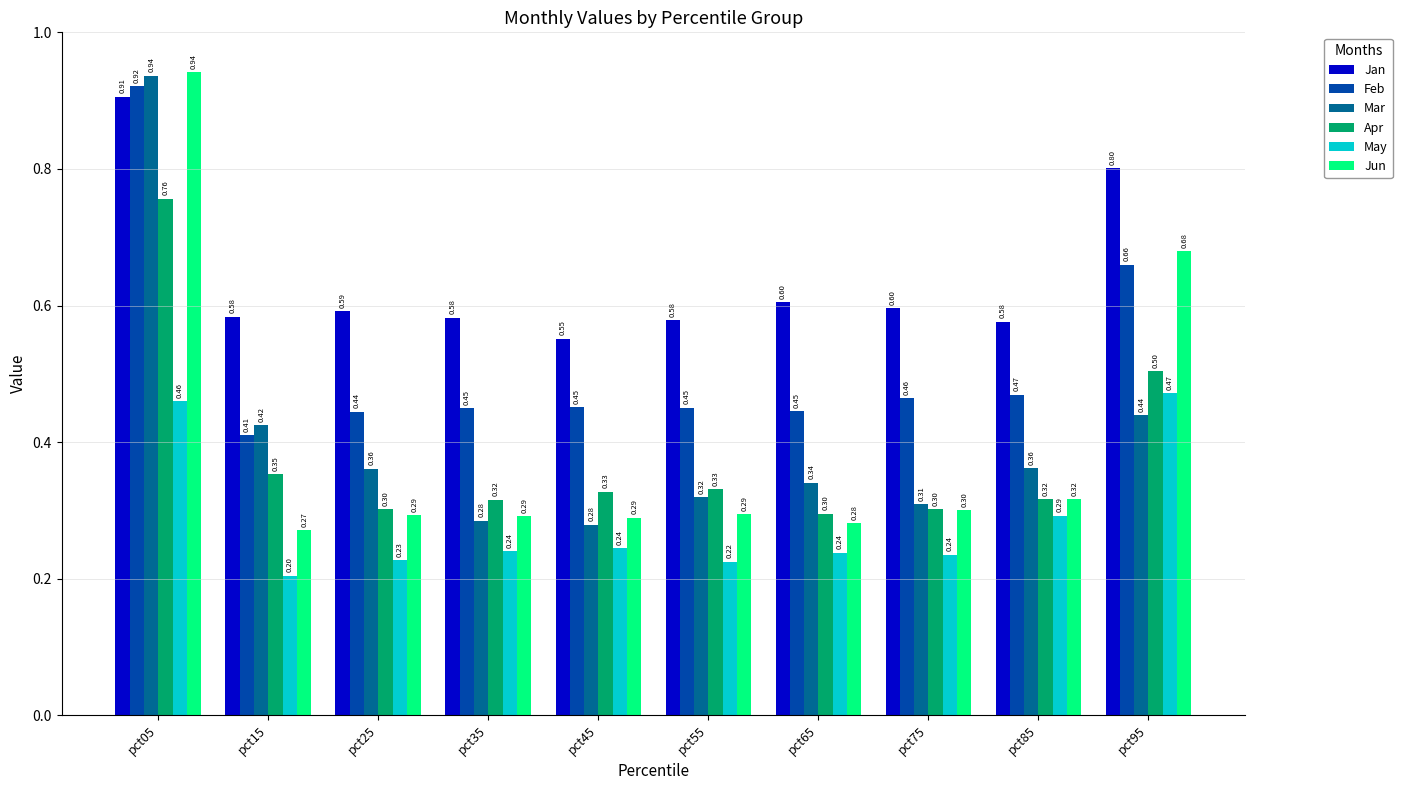

How many groups of bars are there?

10